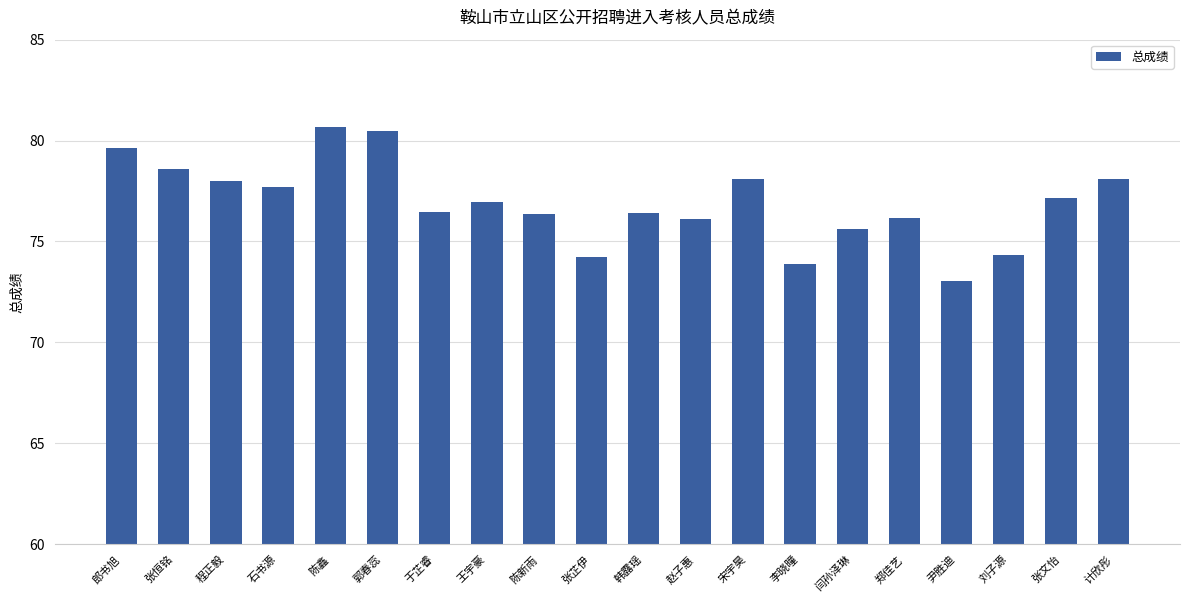

What is the value of the 1st bar from the left?

79.6